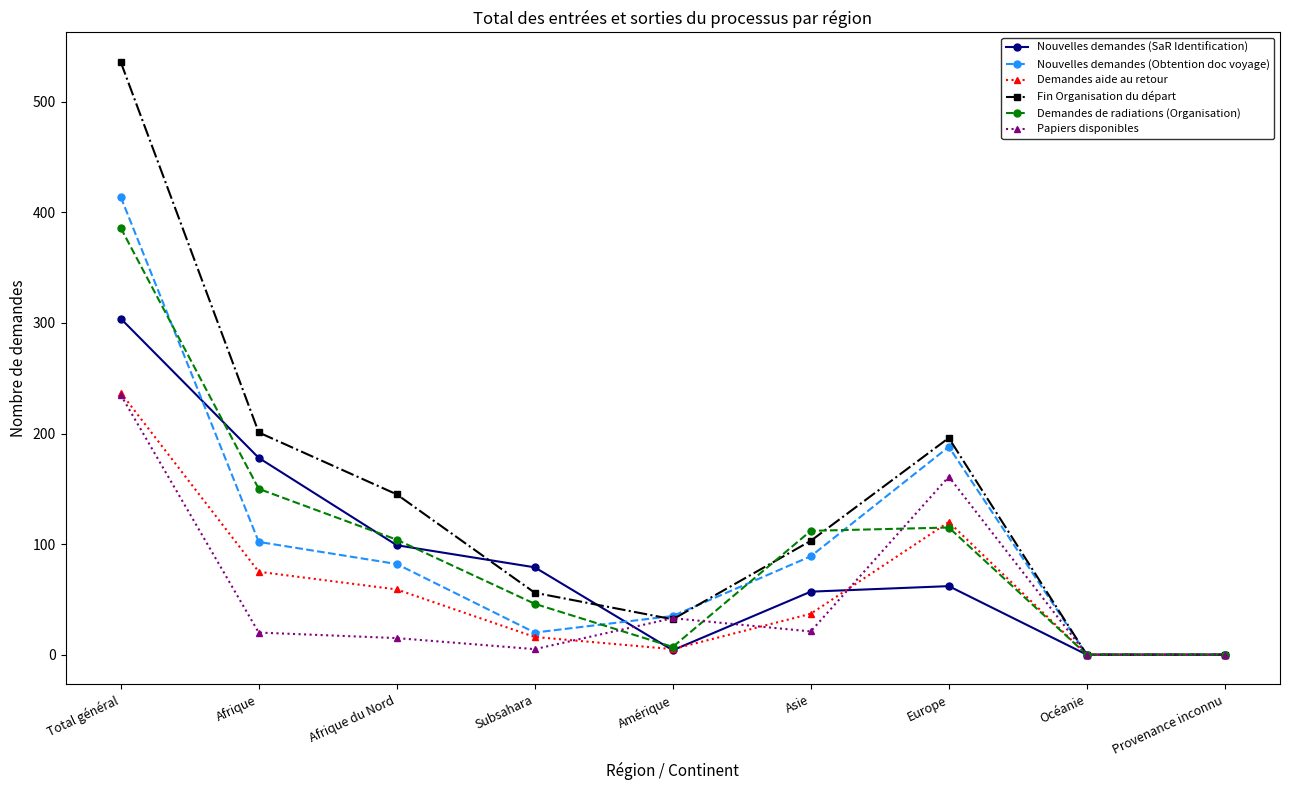

What is the label of the 9th point from the right?

Total général